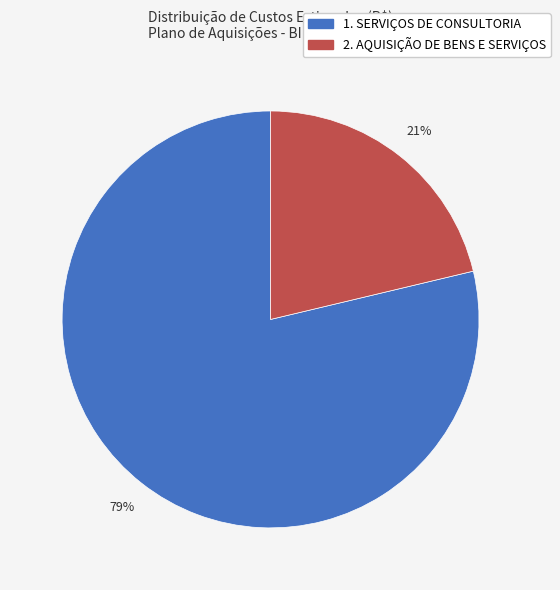

Is 1. SERVIÇOS DE CONSULTORIA the majority of the pie?

Yes